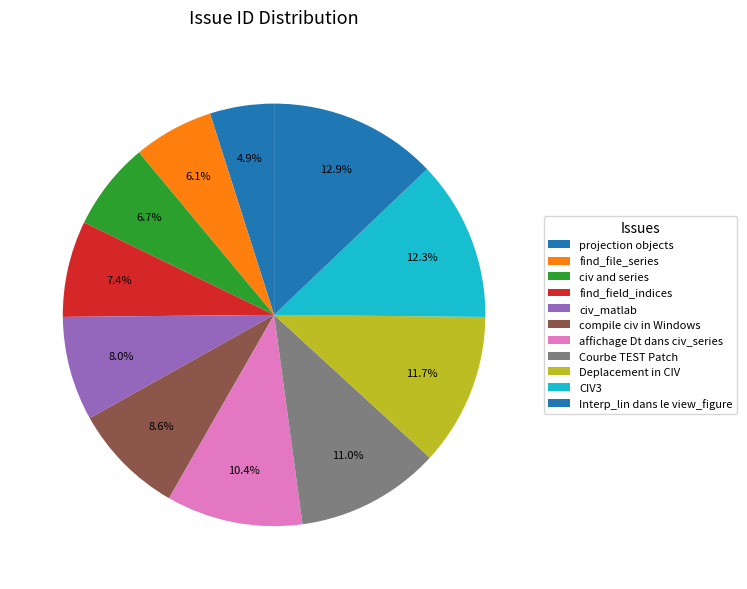

To the nearest percent, what is the difference between the projection objects and affichage Dt dans civ_series slice percentages?

6%